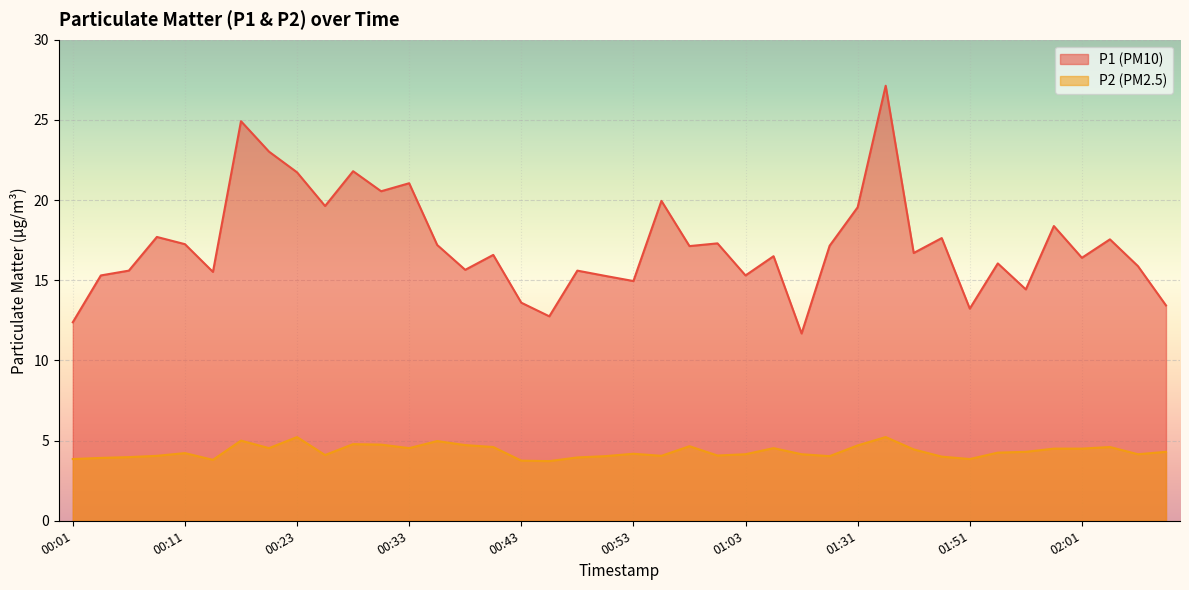

What position from the right is 01:31?

12